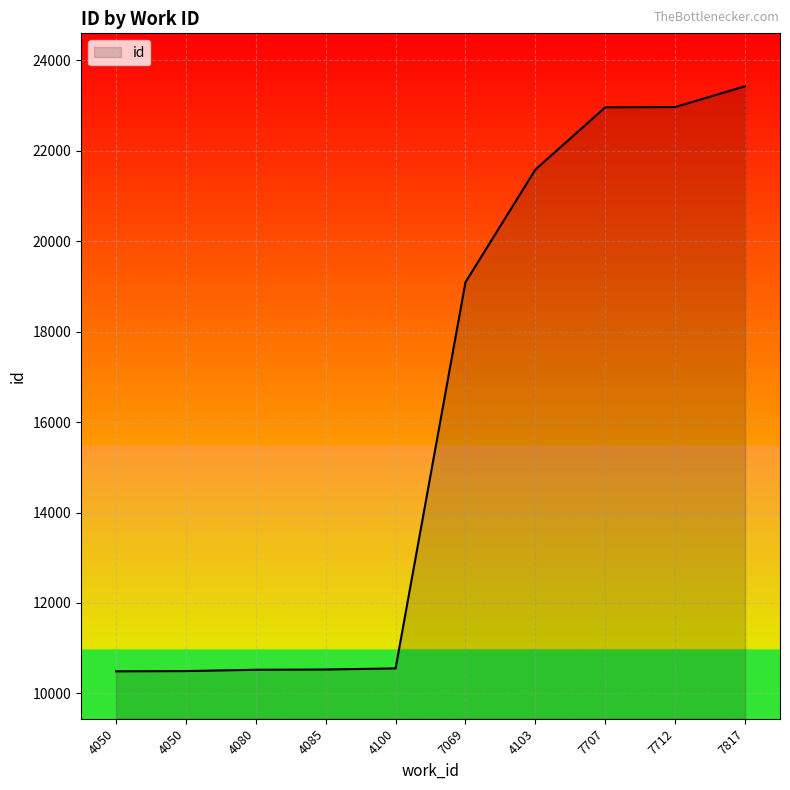

Does the chart display data point markers on the line(s)?

No